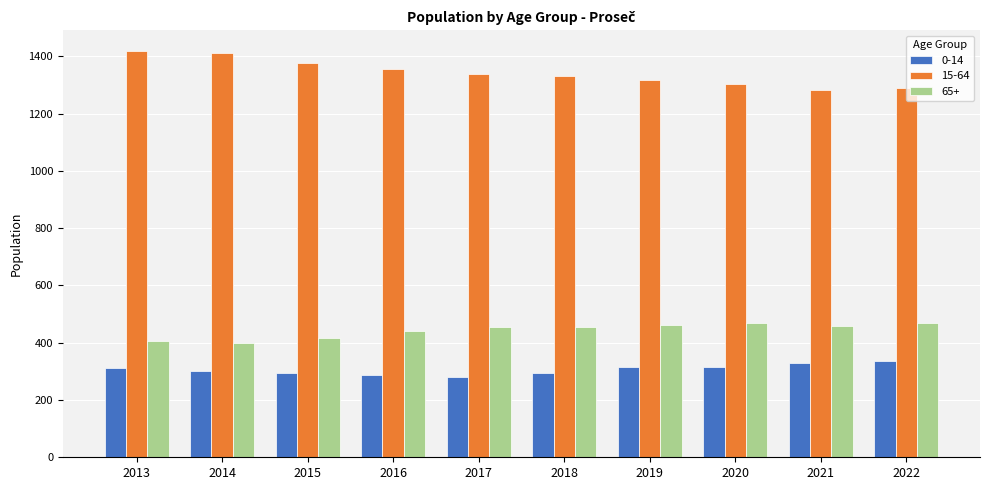

What is the value of the 65+ bar at the 10th from the left?

470